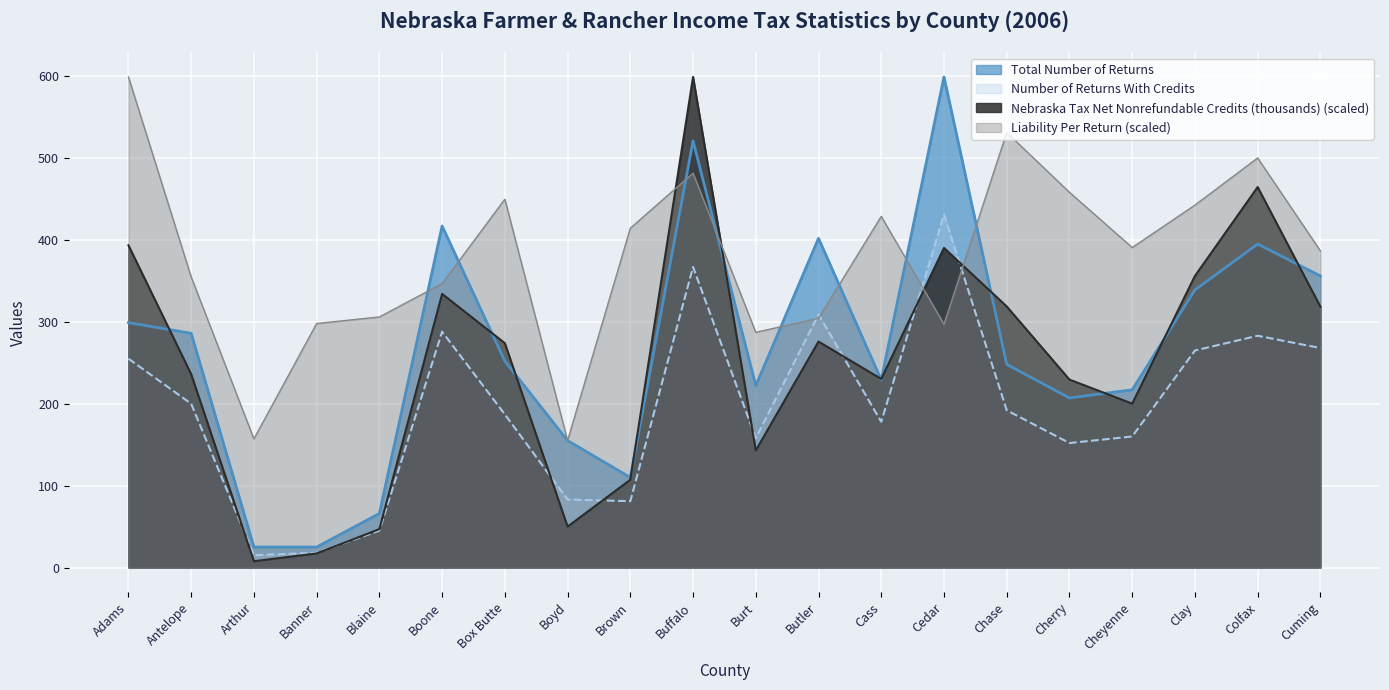

At how many categories does at least one series exceed 397?

12